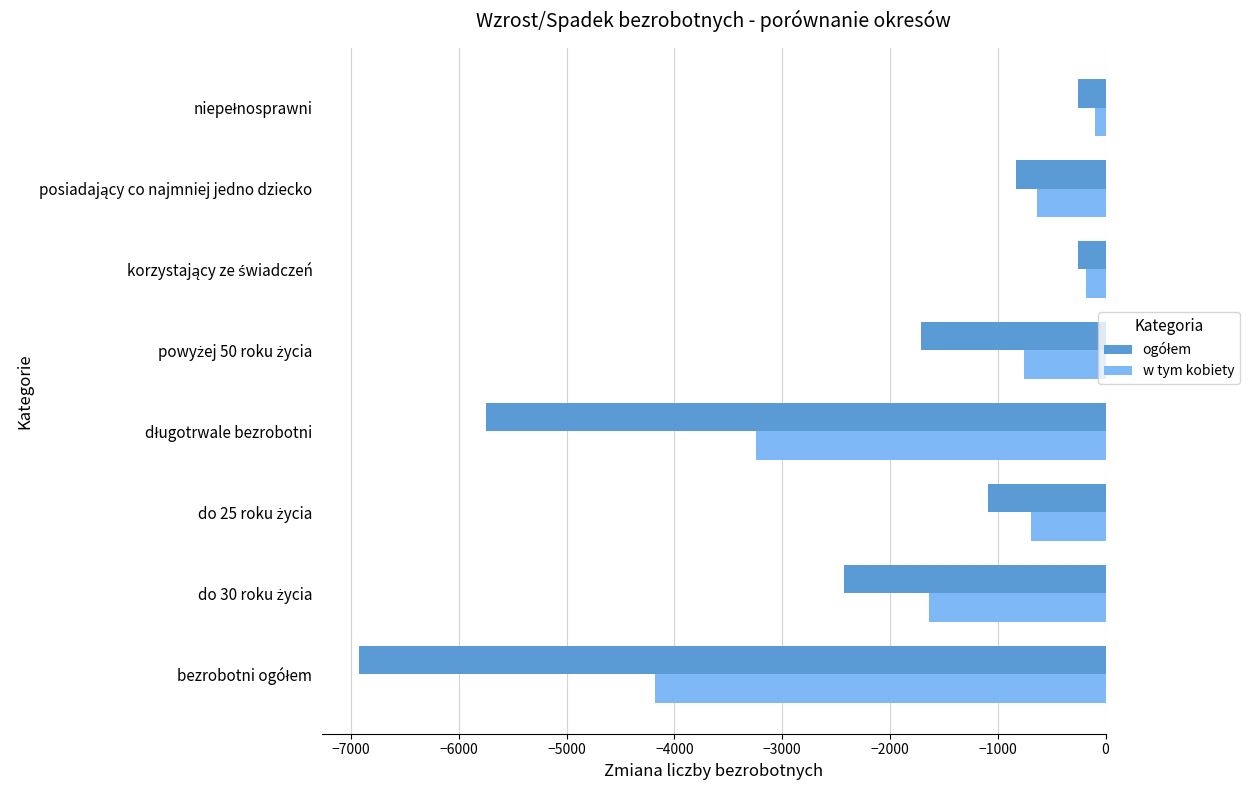

What is the minimum value shown in the chart?

-6922